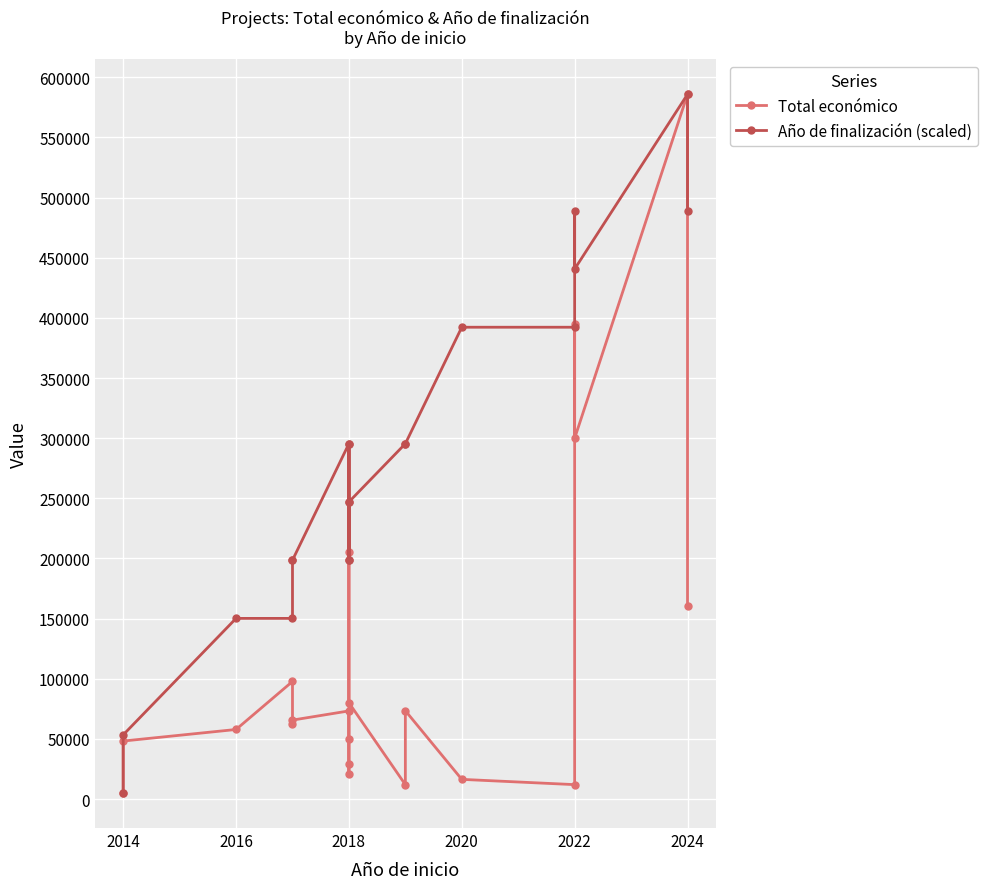

True or false: Total económico and Año de finalización (scaled) intersect in this chart.

False